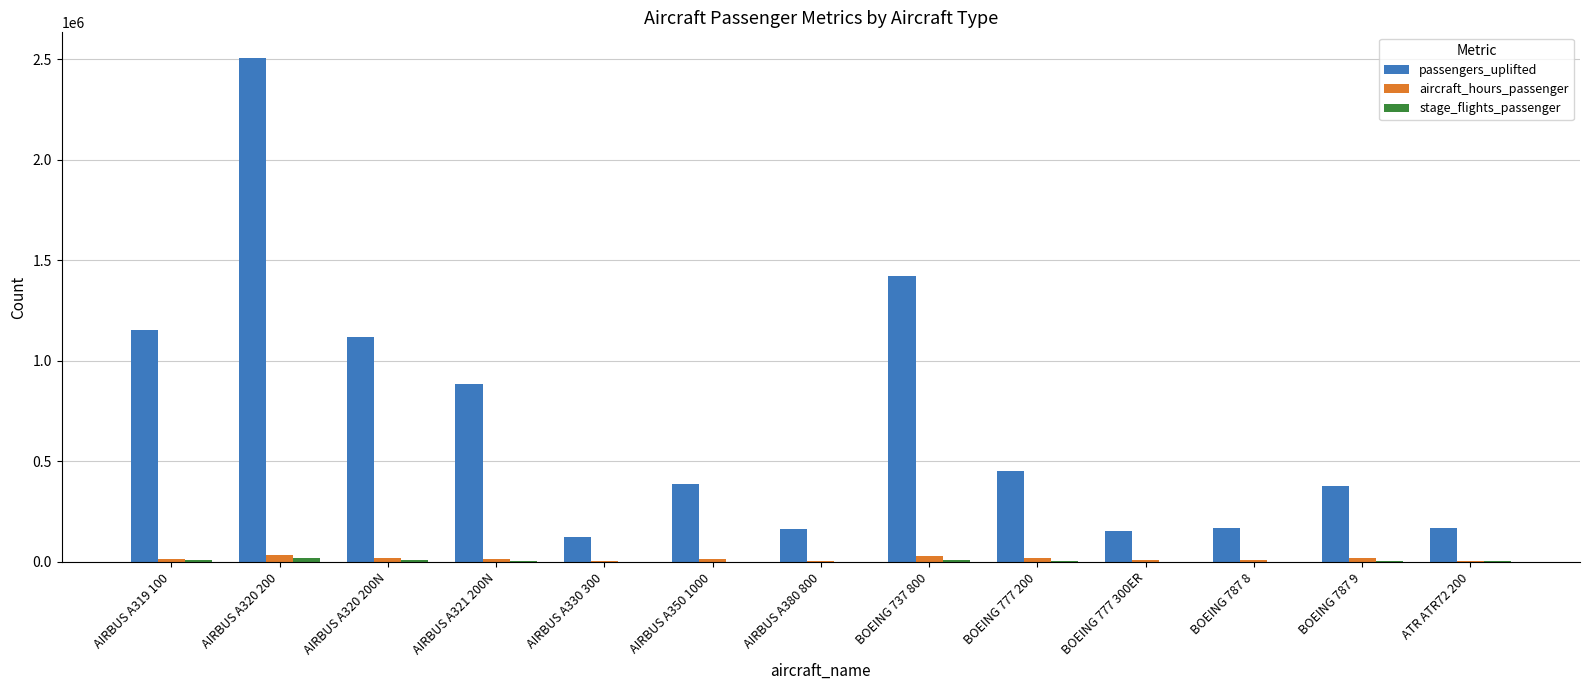

How many data points does each series have?

13